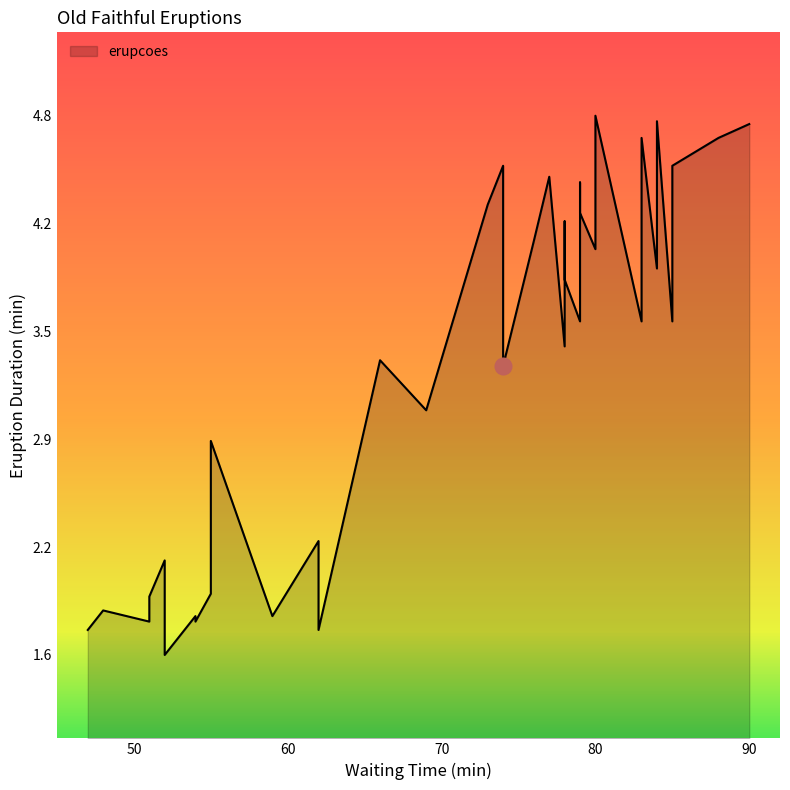

Which label corresponds to the largest value in the chart?

80